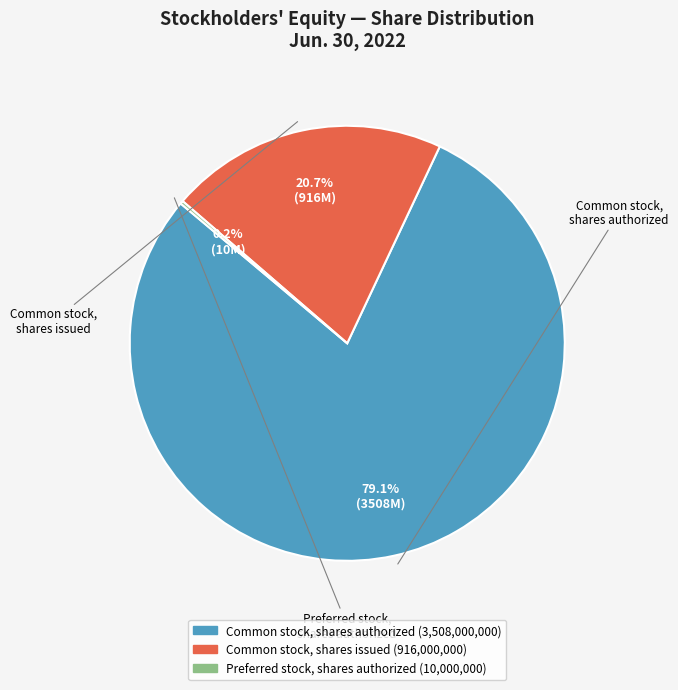

Is there a majority slice in this chart?

Yes